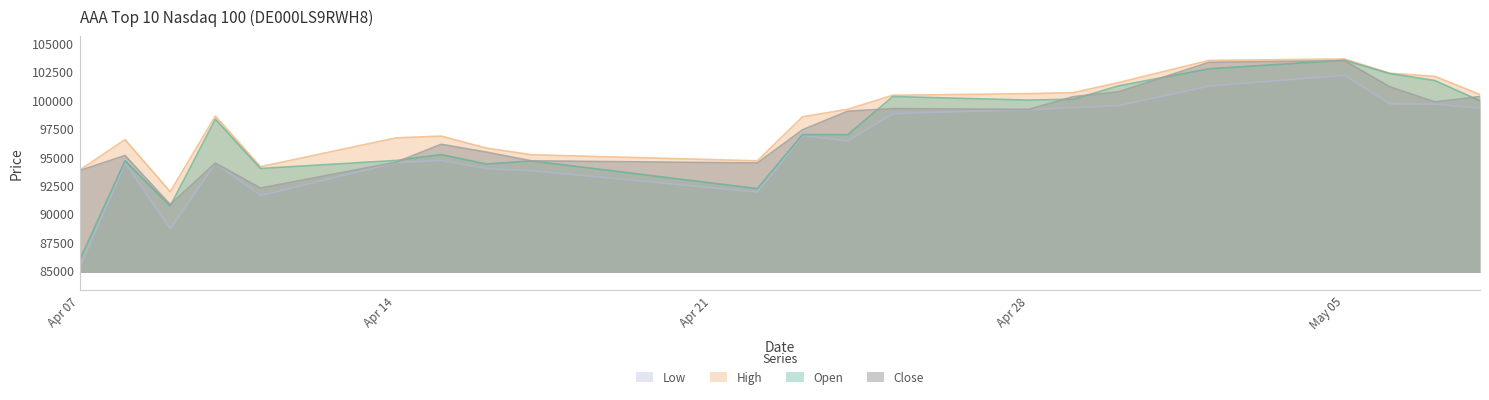

The value of Open at 29.04.2025 is 100061. True or false?

True